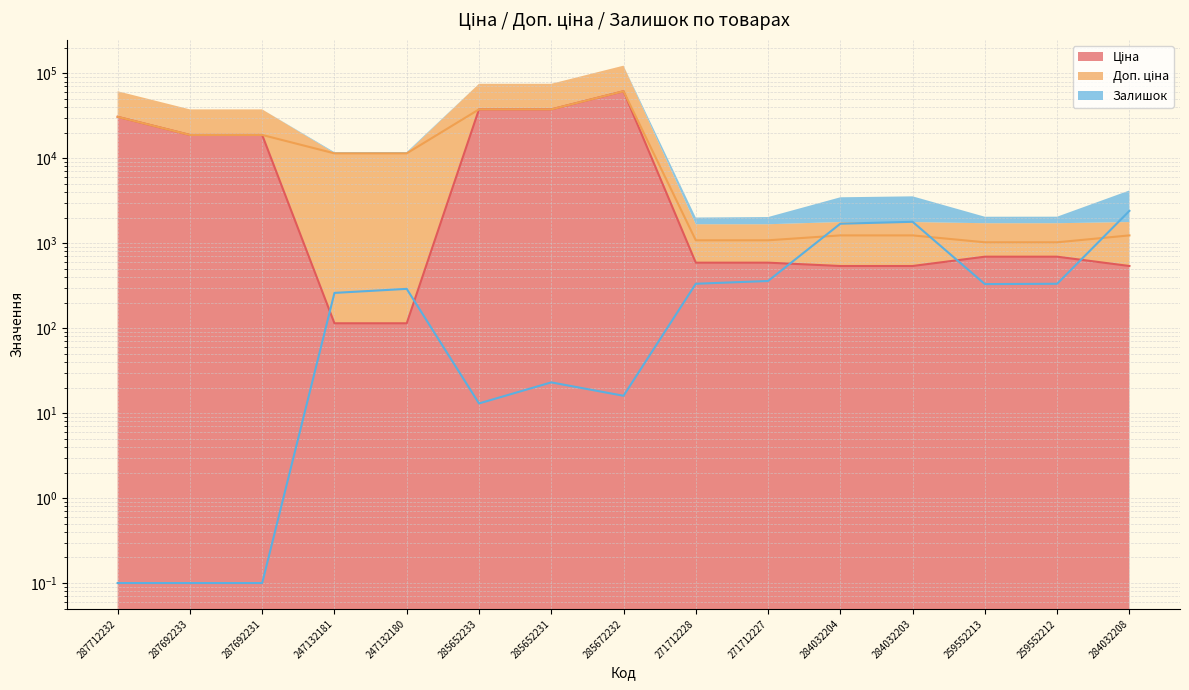

Count the number of categories in the chart.

15